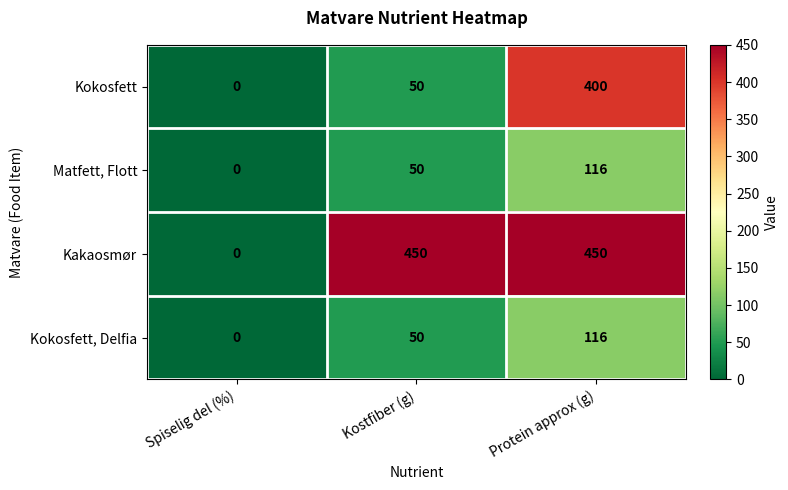

The Matfett, Flott series shows 0 at Spiselig del (%). True or false?

True